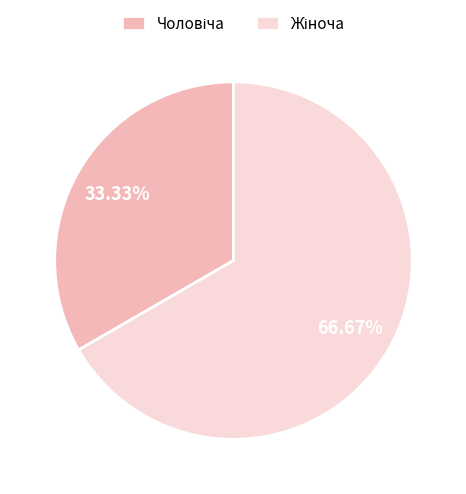

Is there a majority slice in this chart?

Yes